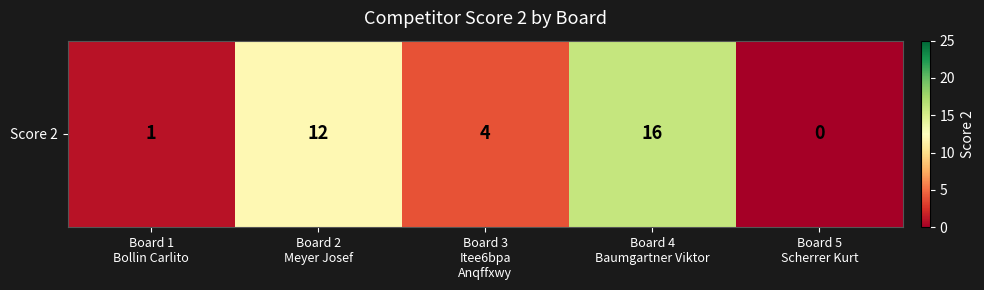

The value at Board 4
Baumgartner Viktor is 16. True or false?

True